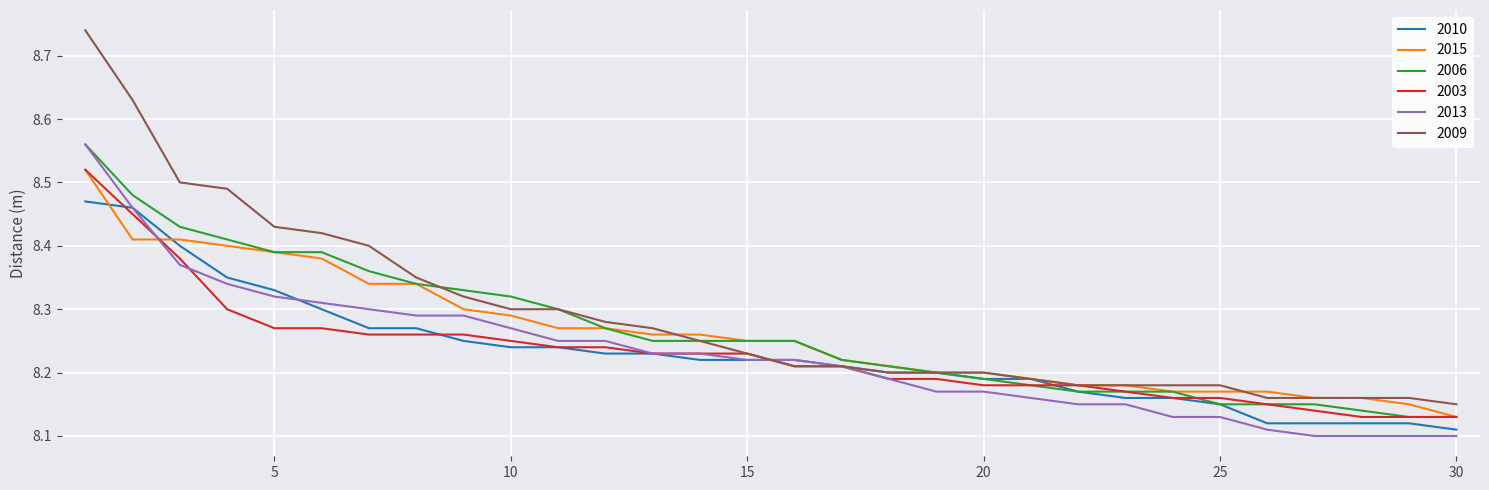

What is the minimum value for 2009?

8.2